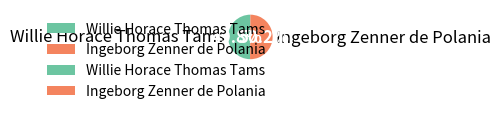

To the nearest percent, what is the average slice percentage?

50%